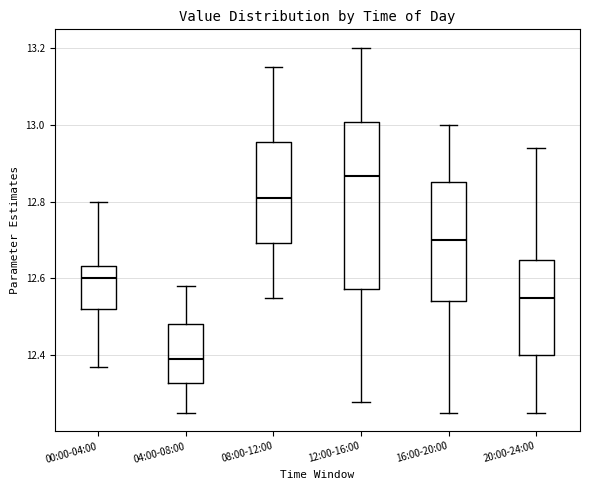

Reading left to right, read every box against the y-axis: the position of its median line, the range the box covers, and the ends of its whiskers. The values are not printed on the chart, so give them approximately, as read against the axis.

00:00-04:00: median 12.60, box 12.52 to 12.64, whiskers 12.38 to 12.80
04:00-08:00: median 12.40, box 12.32 to 12.48, whiskers 12.26 to 12.58
08:00-12:00: median 12.82, box 12.70 to 12.96, whiskers 12.56 to 13.16
12:00-16:00: median 12.86, box 12.58 to 13.00, whiskers 12.28 to 13.20
16:00-20:00: median 12.70, box 12.54 to 12.86, whiskers 12.26 to 13.00
20:00-24:00: median 12.56, box 12.40 to 12.64, whiskers 12.26 to 12.94